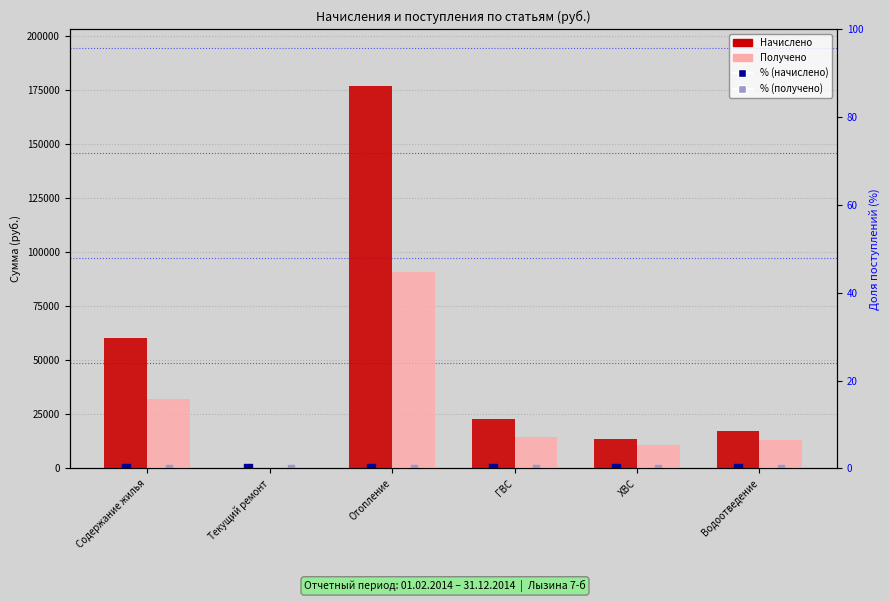

Which series has the largest Y range (max minus min)?

Начислено